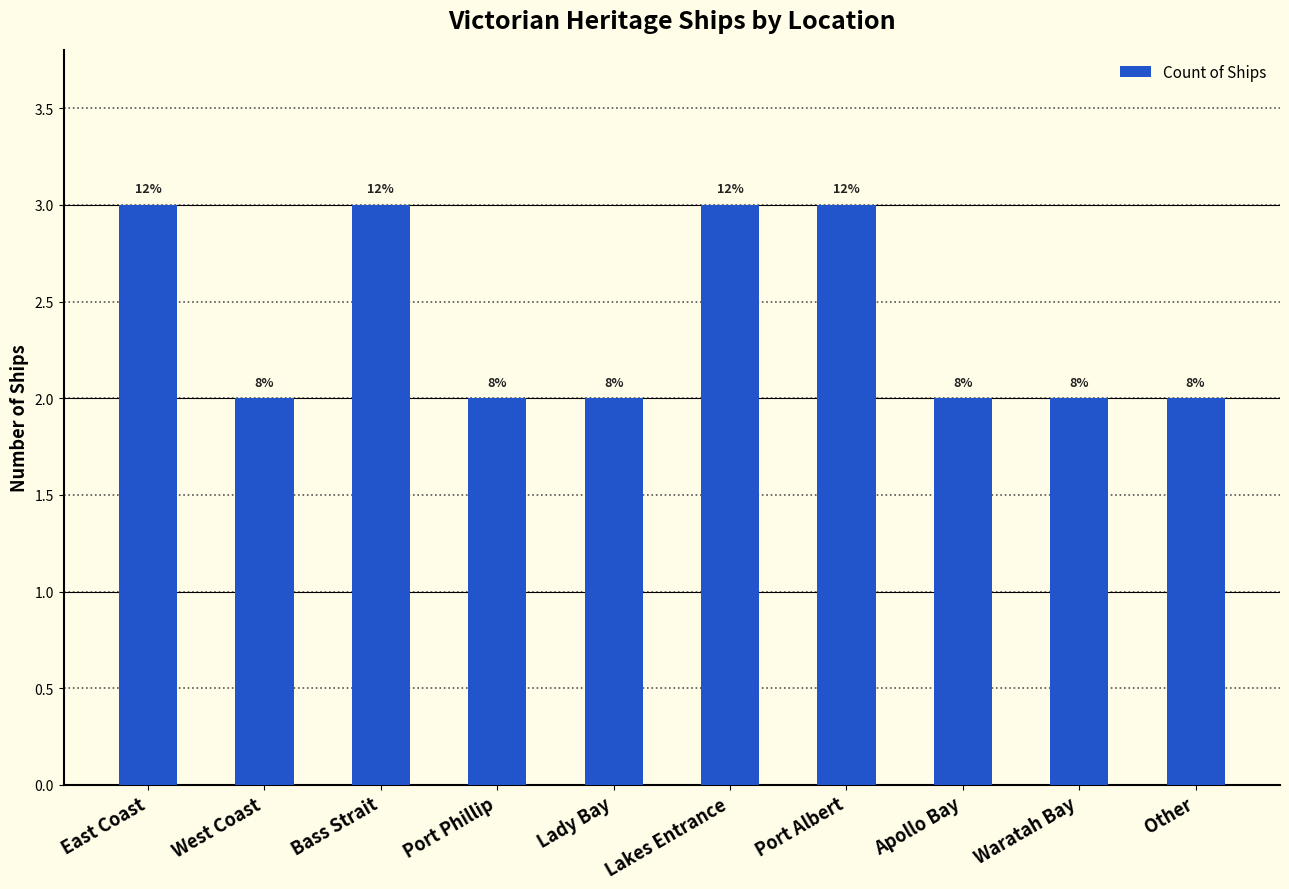

Which category has the lowest value across all series?

West Coast